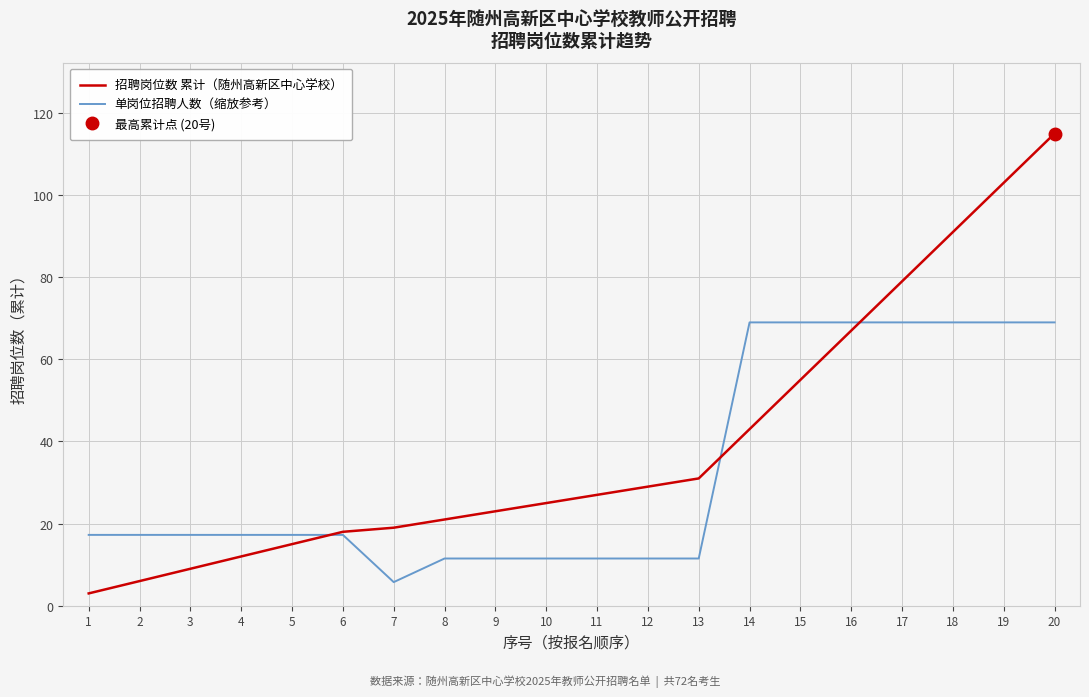

How many times do 招聘岗位数 累计（随州高新区中心学校） and 单岗位招聘人数（缩放参考） cross each other?

3